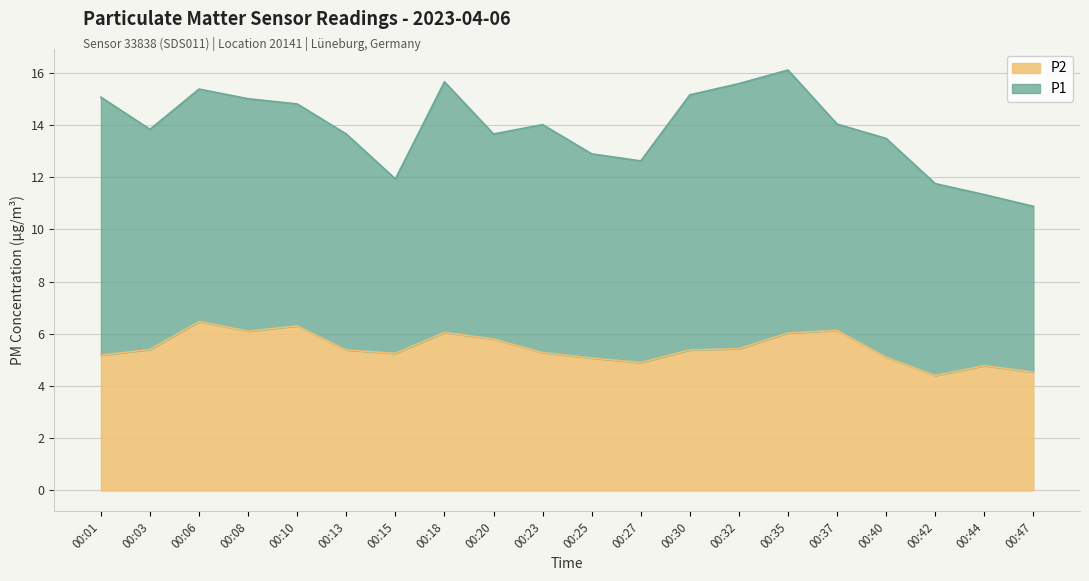

The P2 series shows 7.2 at 00:03. True or false?

False